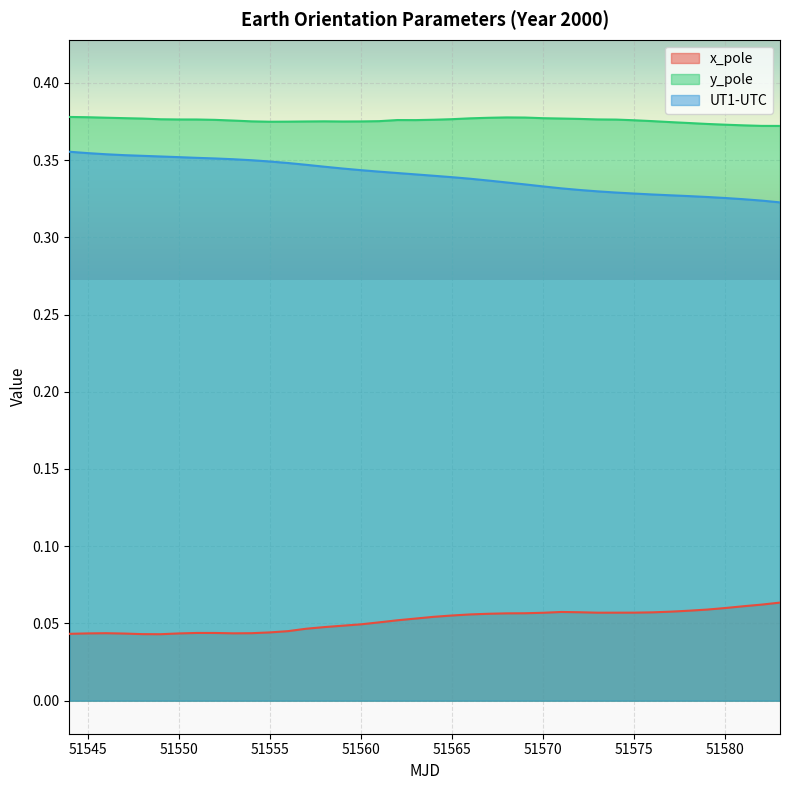

What is the spread (max minus min) of values at 51553?

0.3